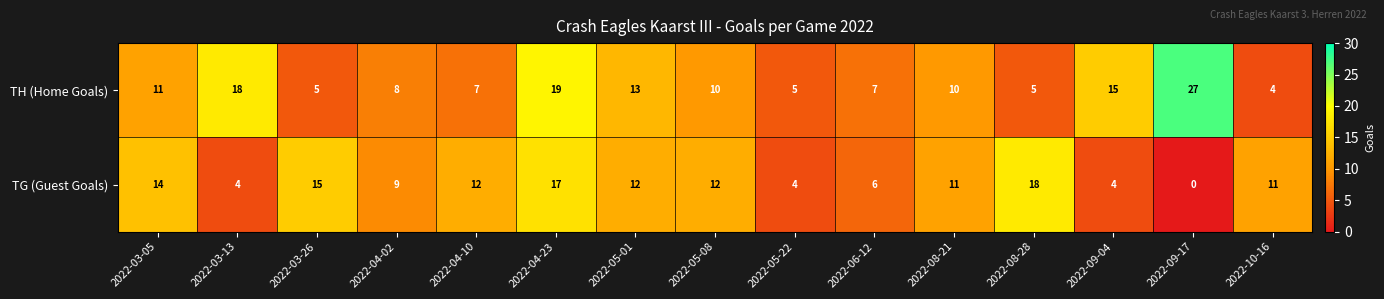

What is the sum of the TG (Guest Goals) values at 2022-03-05 and 2022-05-22?

18